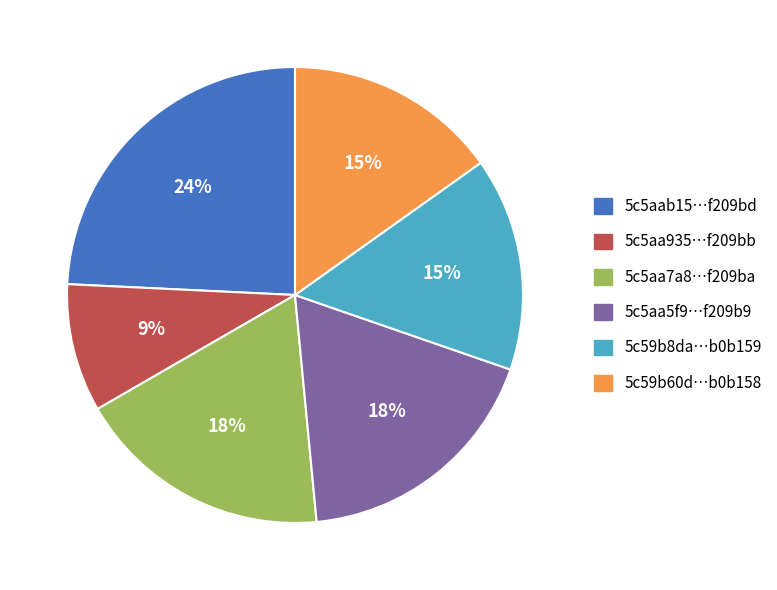

Does any single category account for the majority?

No